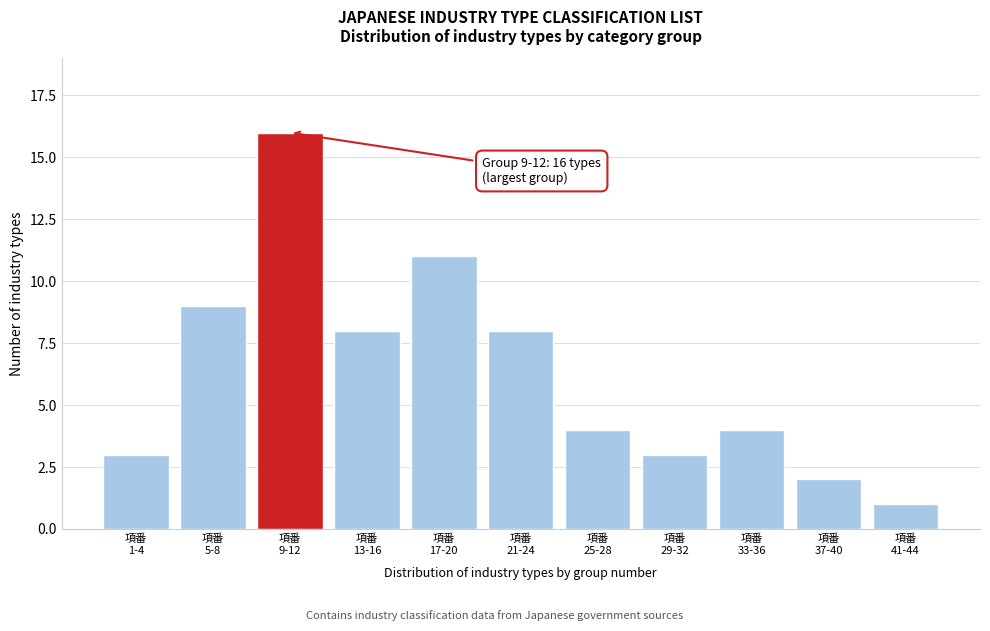

Reading left to right, list all the values displayed in this chart.

3	9	16	8	11	8	4	3	4	2	1